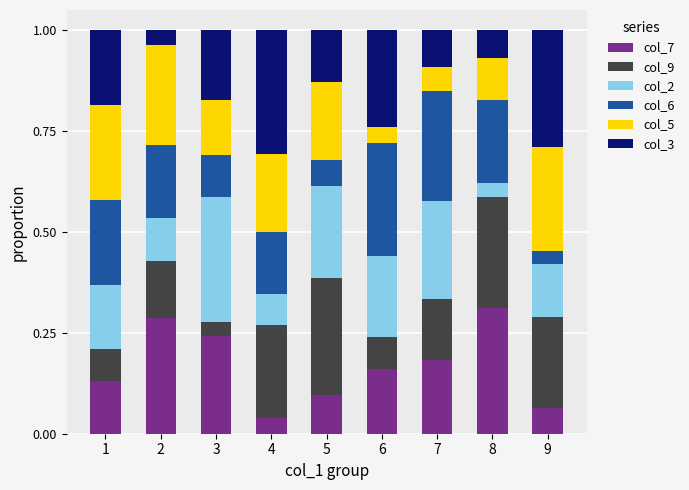

What is the total value across all series at 7?

1.0